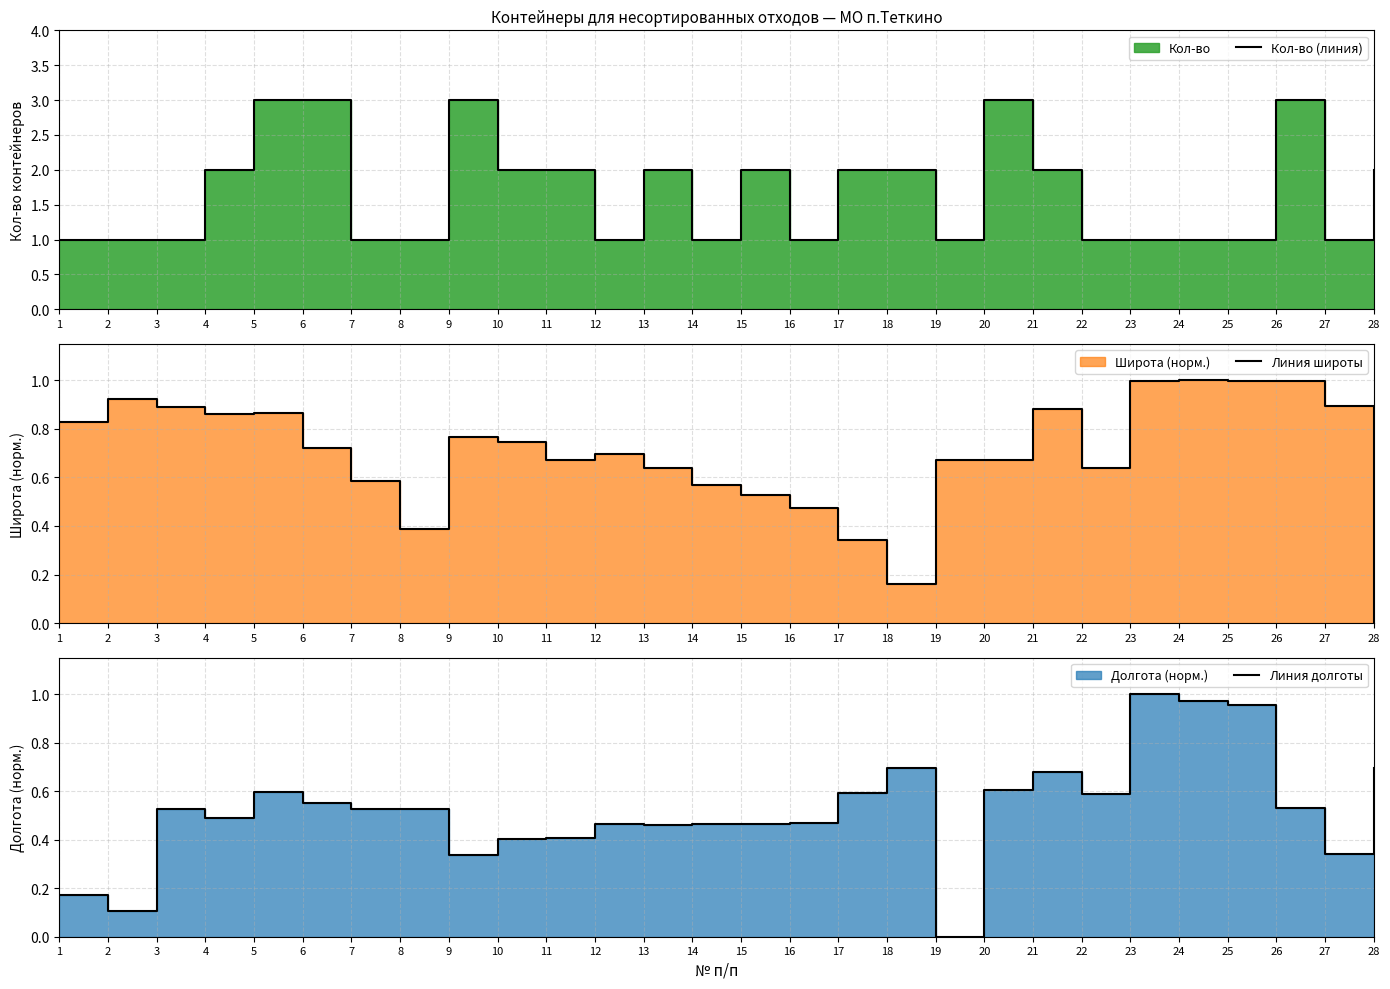

What is the difference between the second highest and second lowest values in the Линия долготы series?

0.9